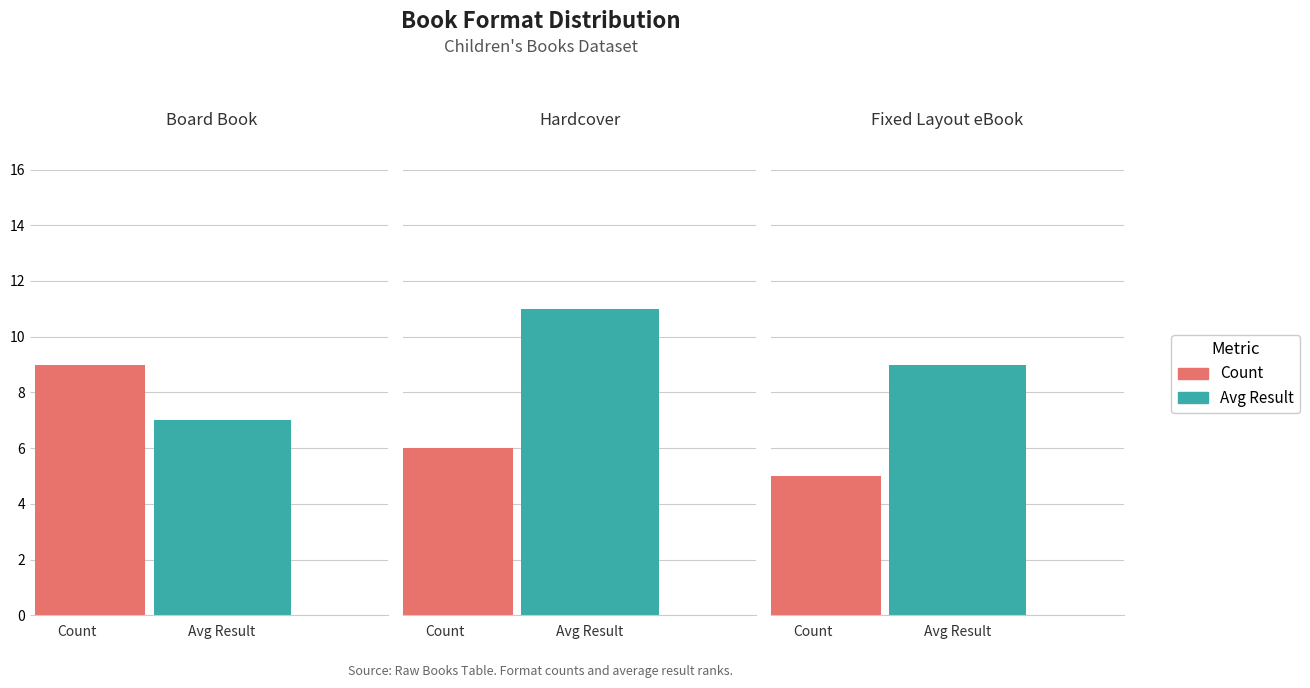

True or false: Avg Result has a value of 7 at Hardcover.

False